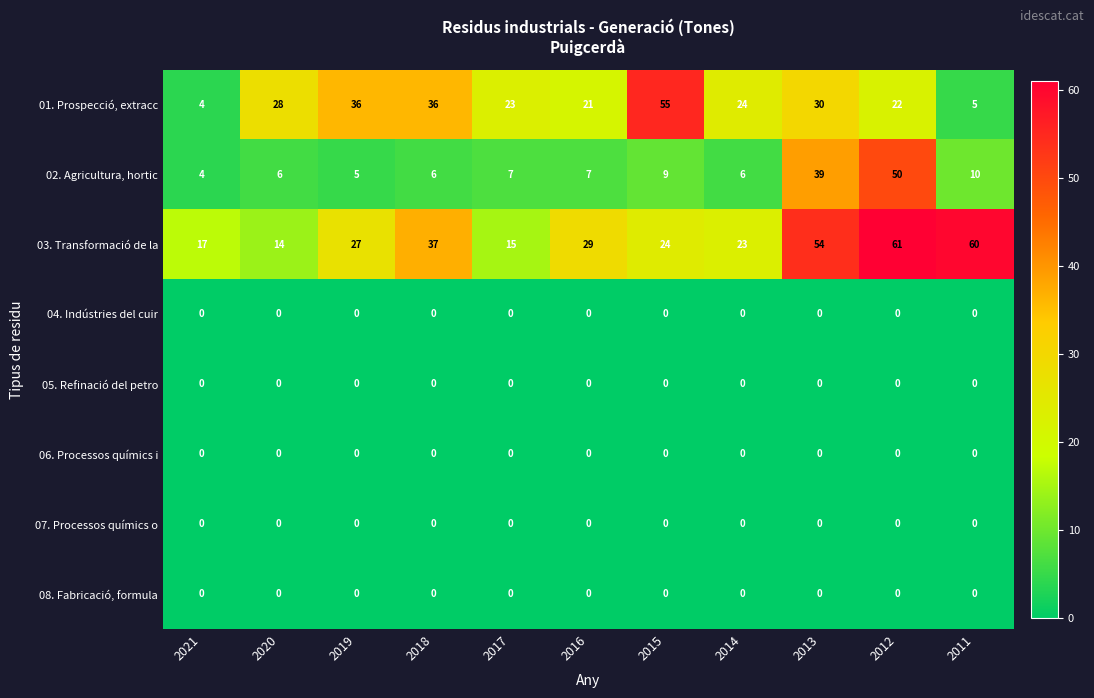

True or false: 01. Prospecció, extracc has a value of 23 at 2017.

True